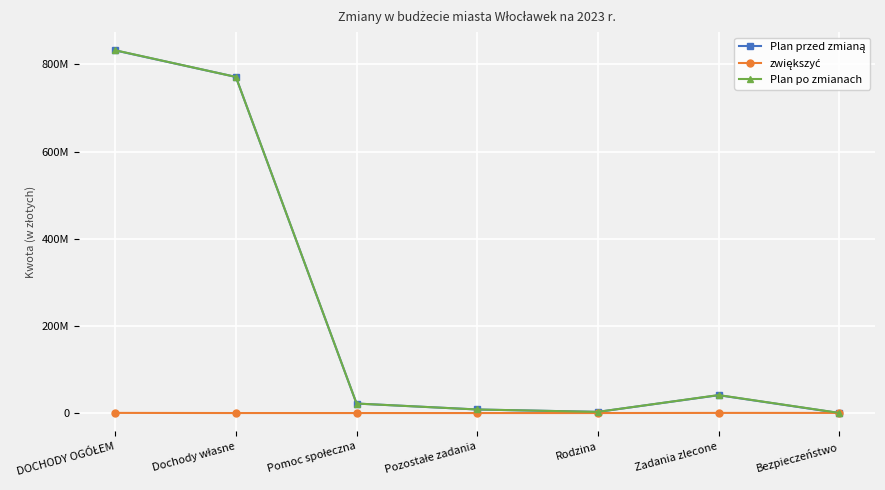

Does the chart have visible grid lines?

Yes